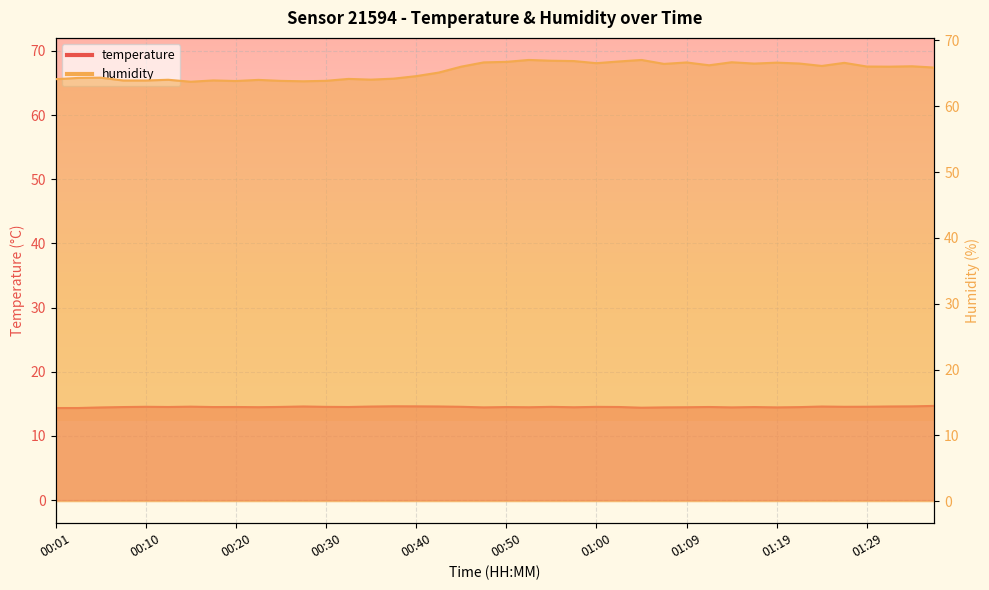

Is the value of humidity at 01:02 greater than the value of temperature at 00:03?

Yes